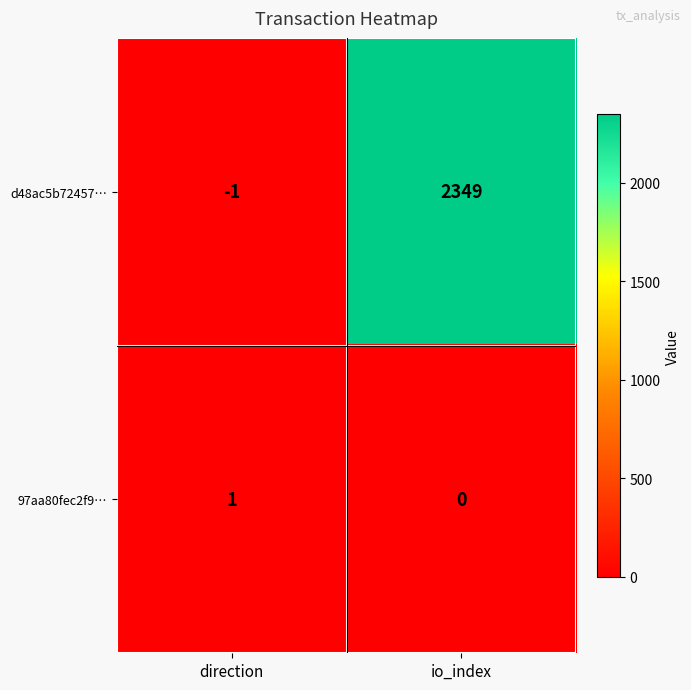

At which category does the chart reach its minimum across all series?

direction